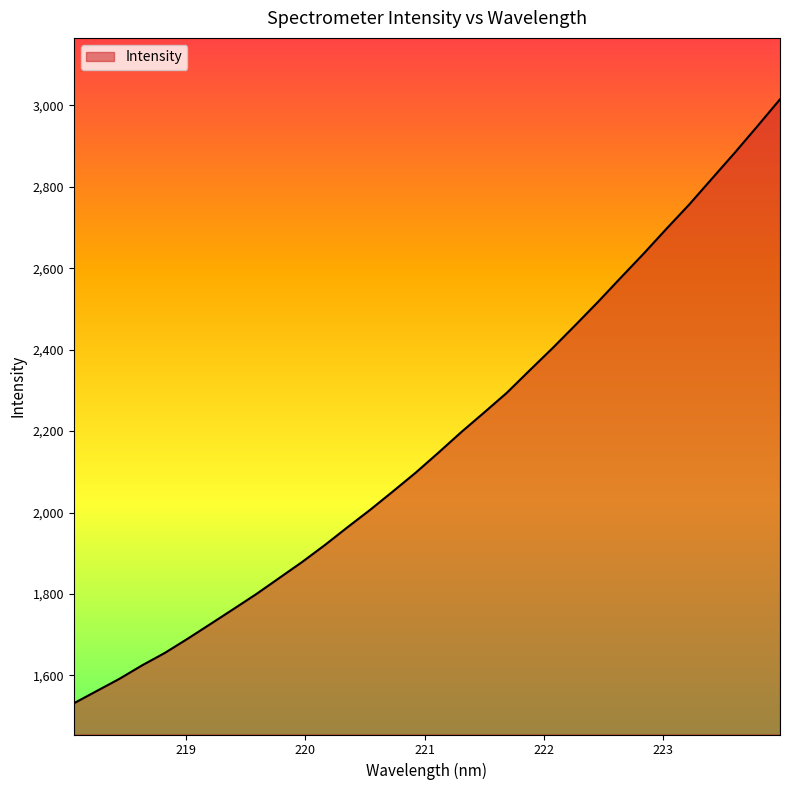

What is the difference between the maximum and minimum values?

1483.4